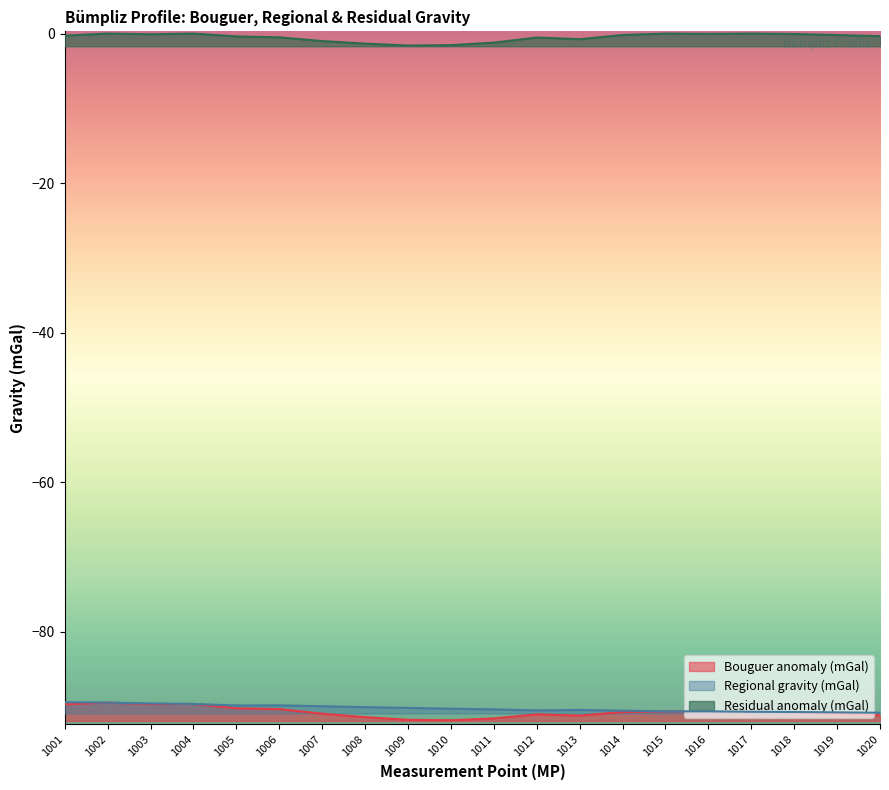

Rank the categories by Regional gravity (mGal) value from lowest to highest.

1020, 1019, 1018, 1017, 1015, 1016, 1014, 1012, 1013, 1011, 1010, 1009, 1008, 1007, 1005, 1006, 1004, 1003, 1002, 1001